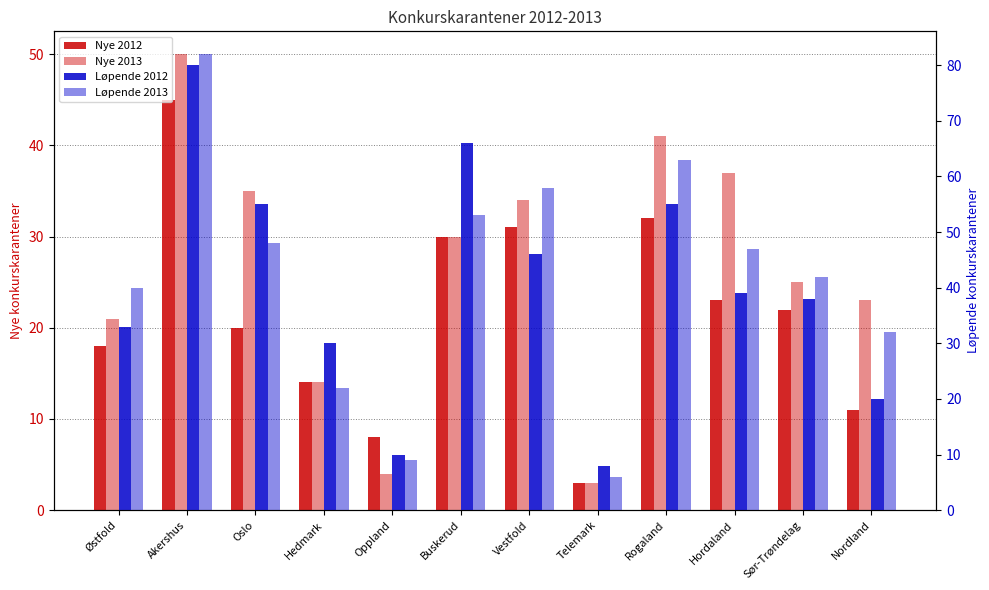

What is the label of the 2nd bar from the right?

Sør-Trøndelag